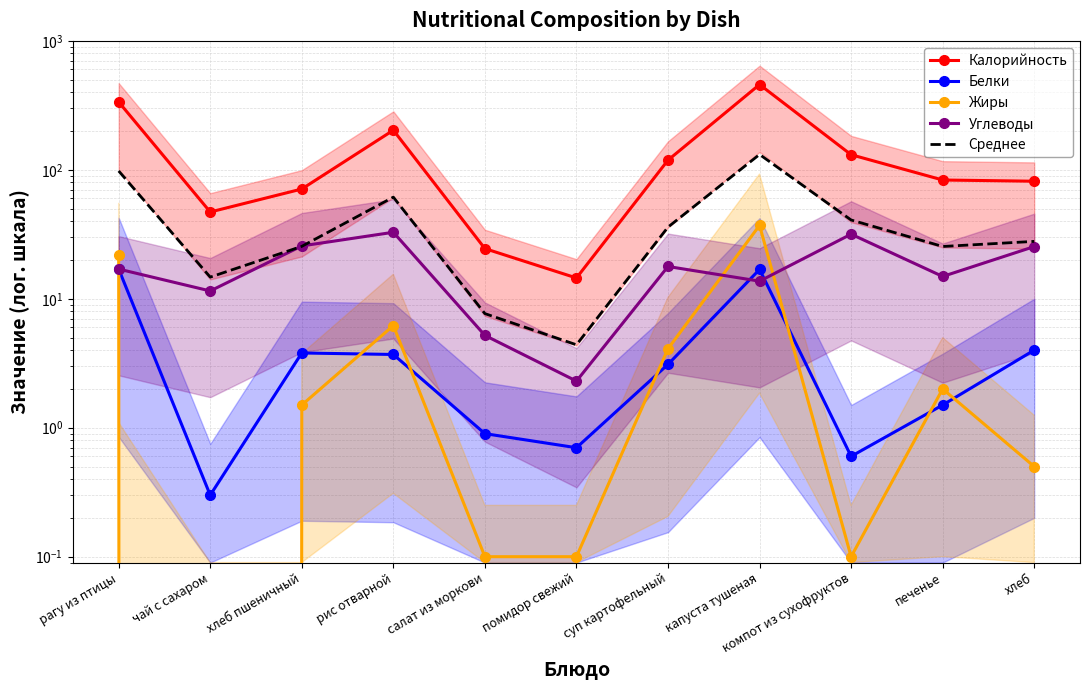

At which label does Углеводы first exceed 17?

хлеб пшеничный